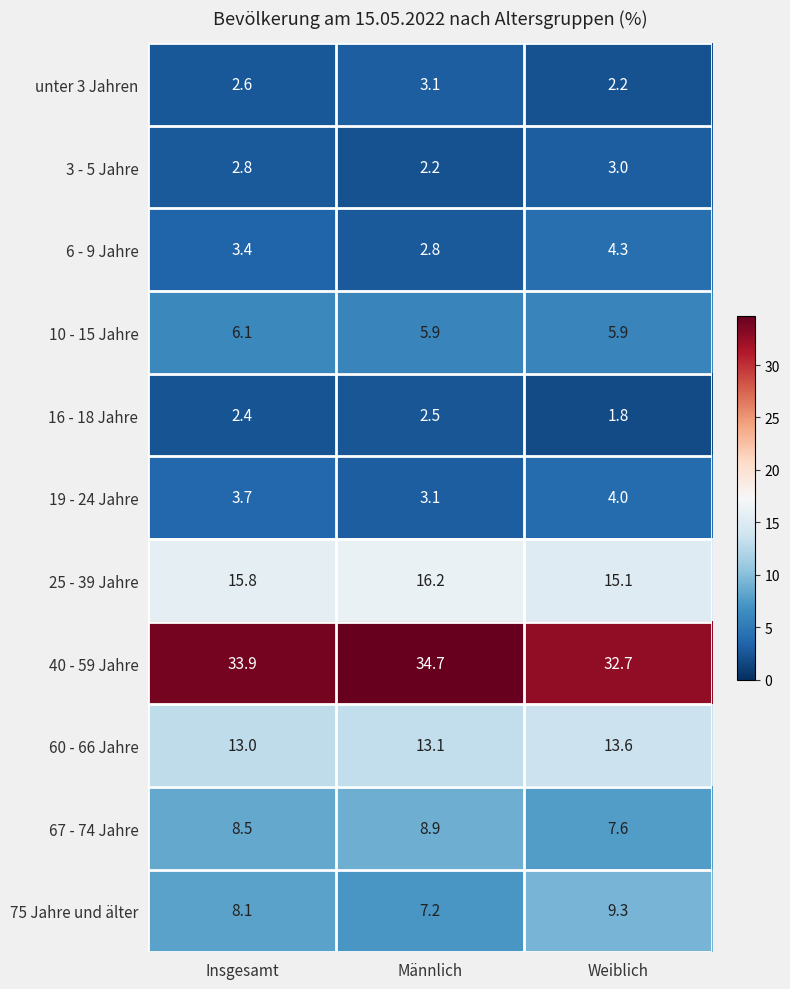

What is the average value of the 60 - 66 Jahre series?

13.2